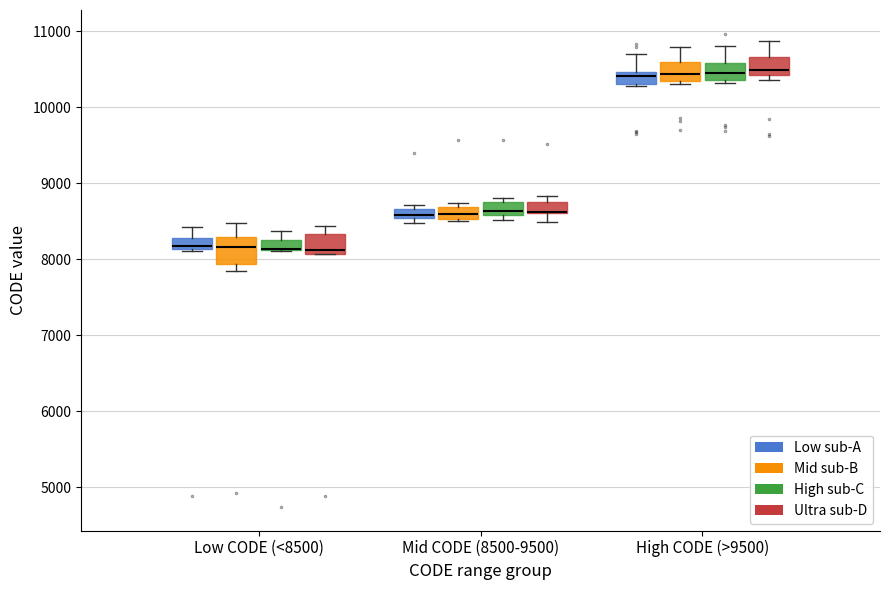

Where is the lower edge of the box for Mid CODE (8500-9500) (High sub-C) on the y-axis? The values are not printed on the chart, so give them approximately, as read against the axis.

8600